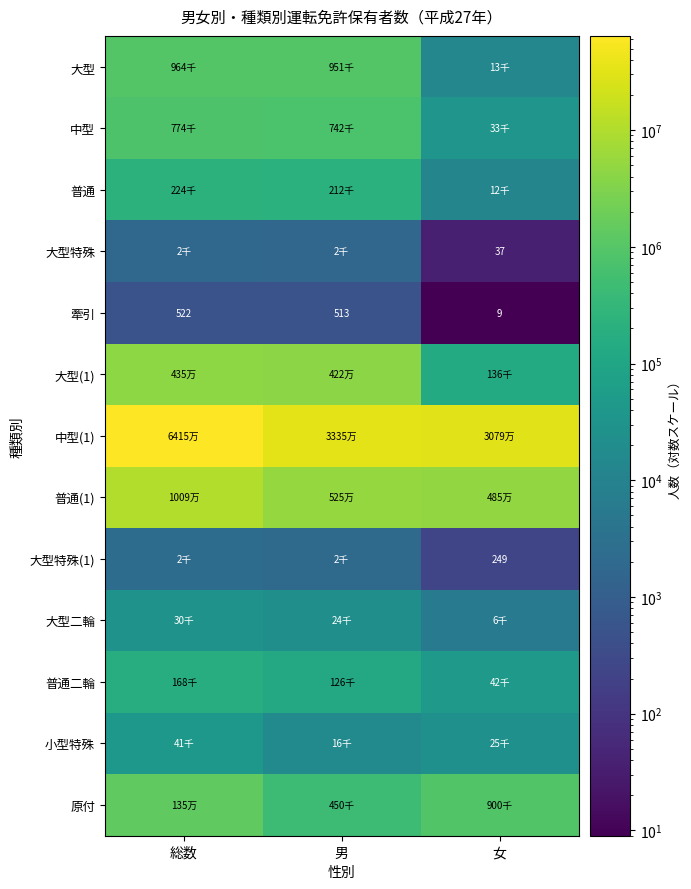

Which category has the highest value in the 牽引 series?

総数